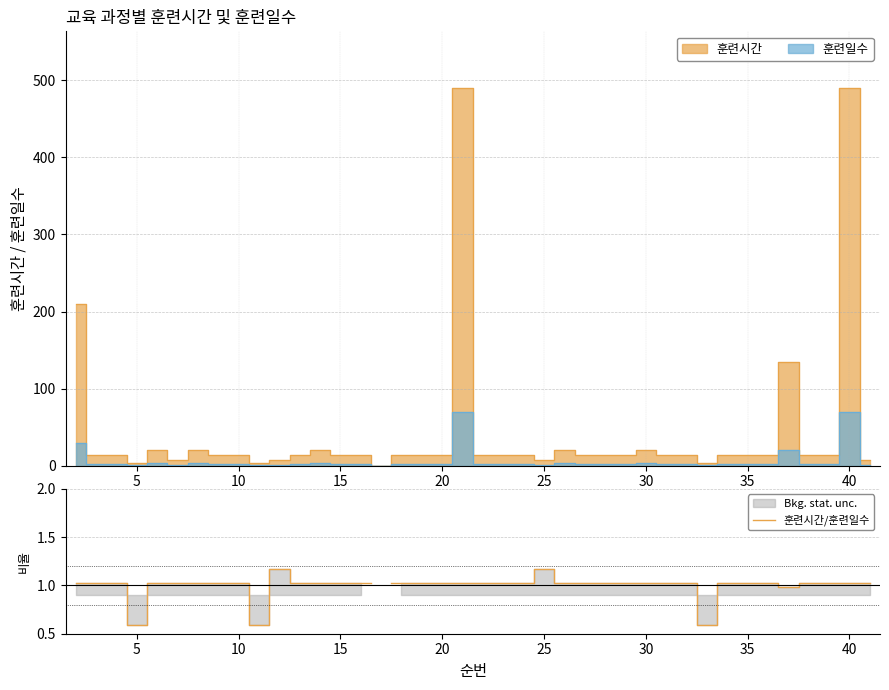

The value at 15 is nan. True or false?

False